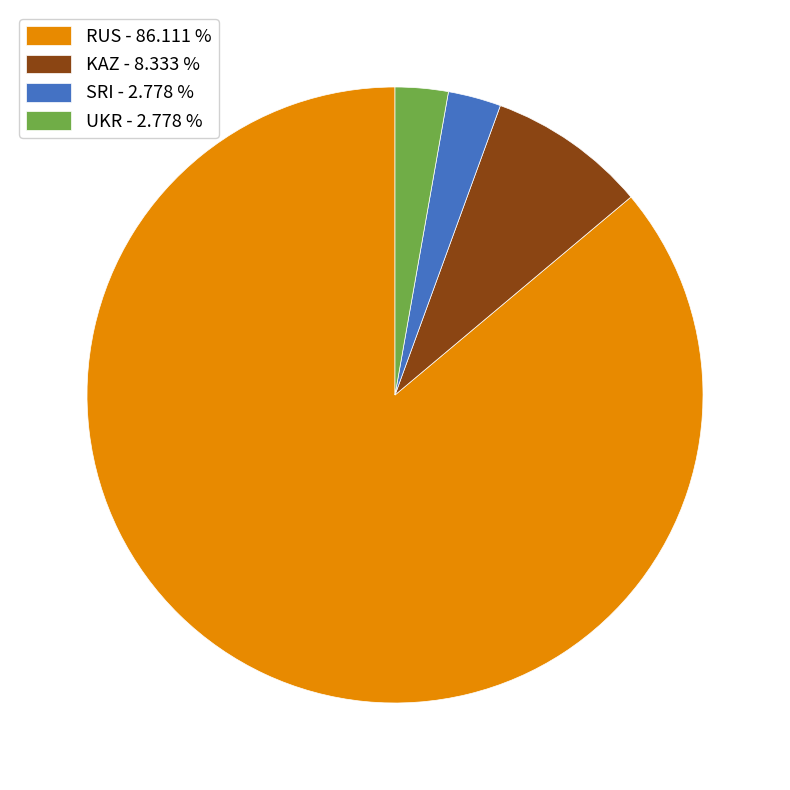

Which slice represents more than half of the pie?

RUS